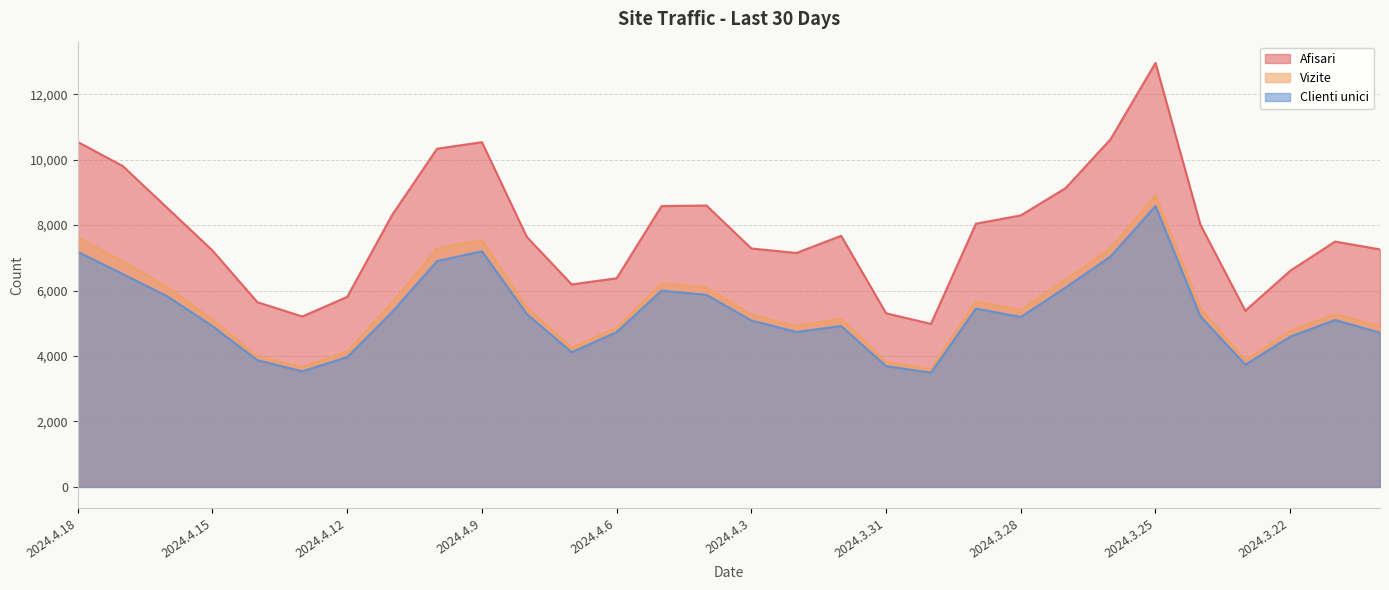

True or false: Clienti unici and Vizite intersect in this chart.

False